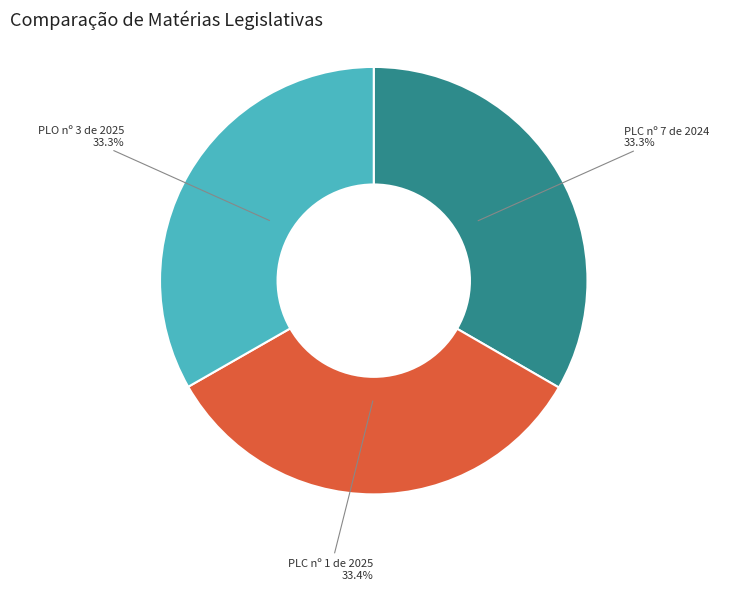

Is there any slice that represents more than half of the pie?

No